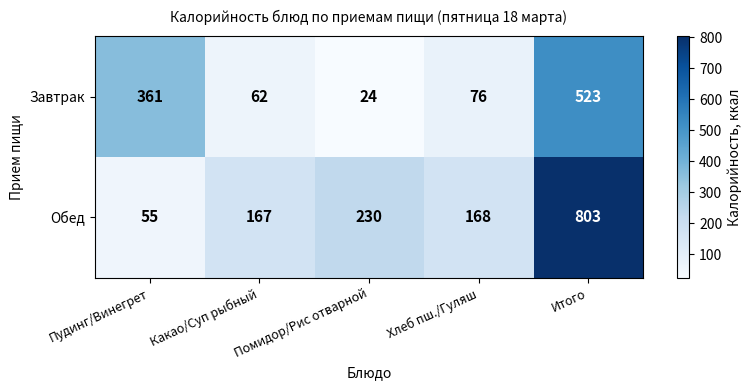

Where is Завтрак nearest to the value 273?

Пудинг/Винегрет